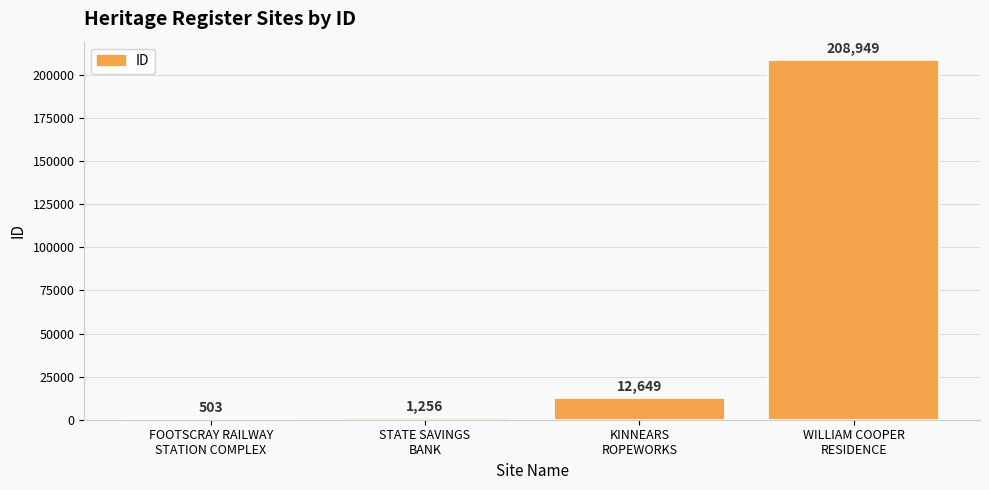

What is the maximum value shown in the chart?

208949